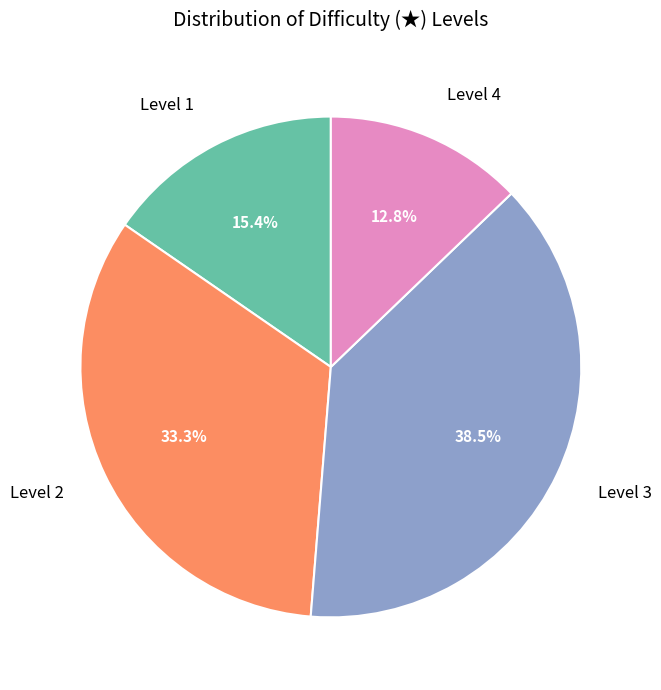

What is the smallest slice in the pie chart?

Level 4